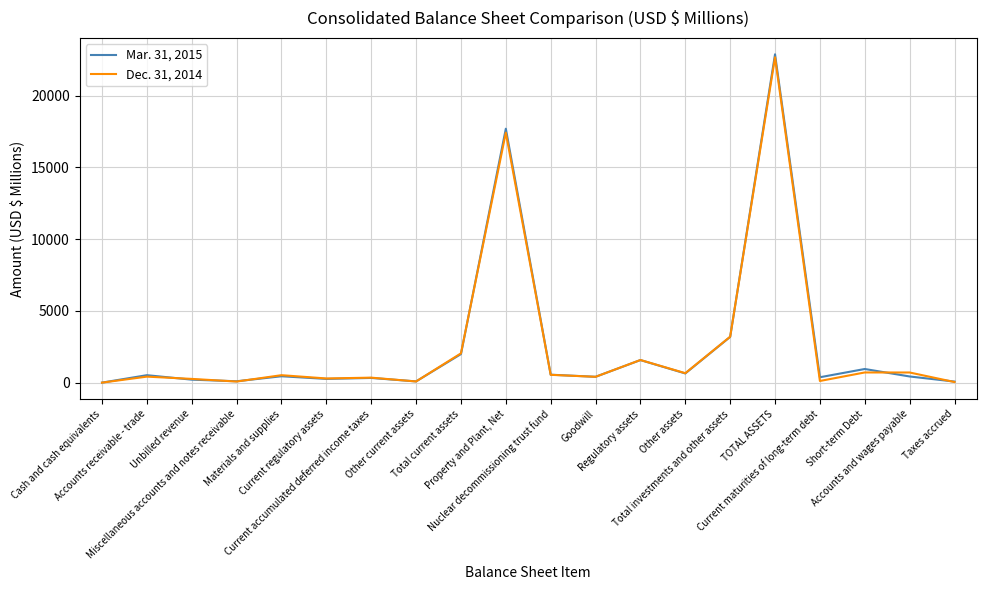

List the series in order of their peak value, highest first.

Mar. 31, 2015, Dec. 31, 2014